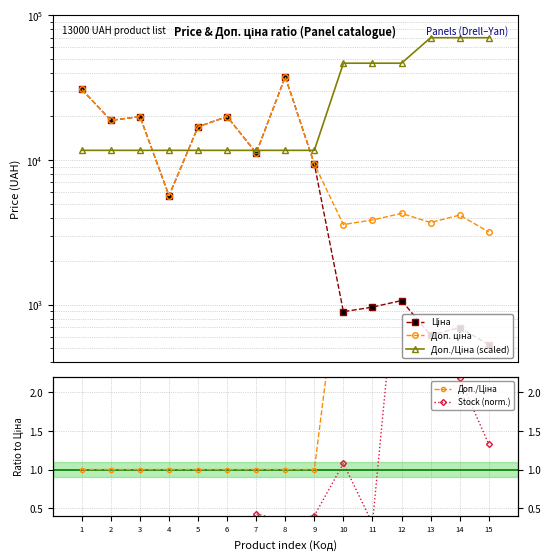

Read the Доп./Ціна (scaled) value at 3.

11668.7